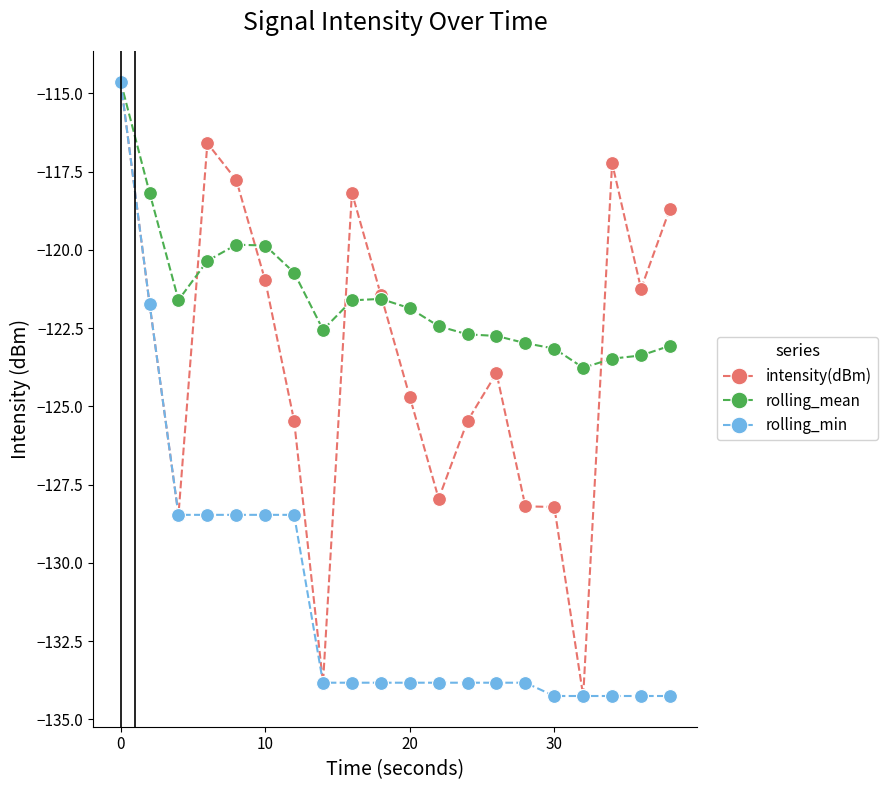

What is the lowest value of the rolling_min series?

-134.2